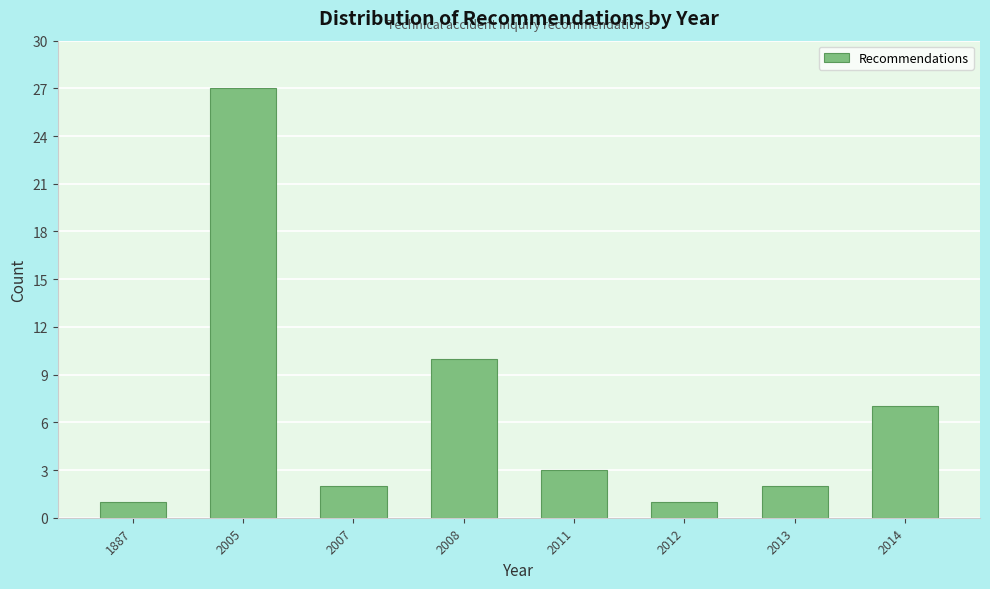

Reading left to right, extract all data points from this chart.

1887=1	2005=27	2007=2	2008=10	2011=3	2012=1	2013=2	2014=7